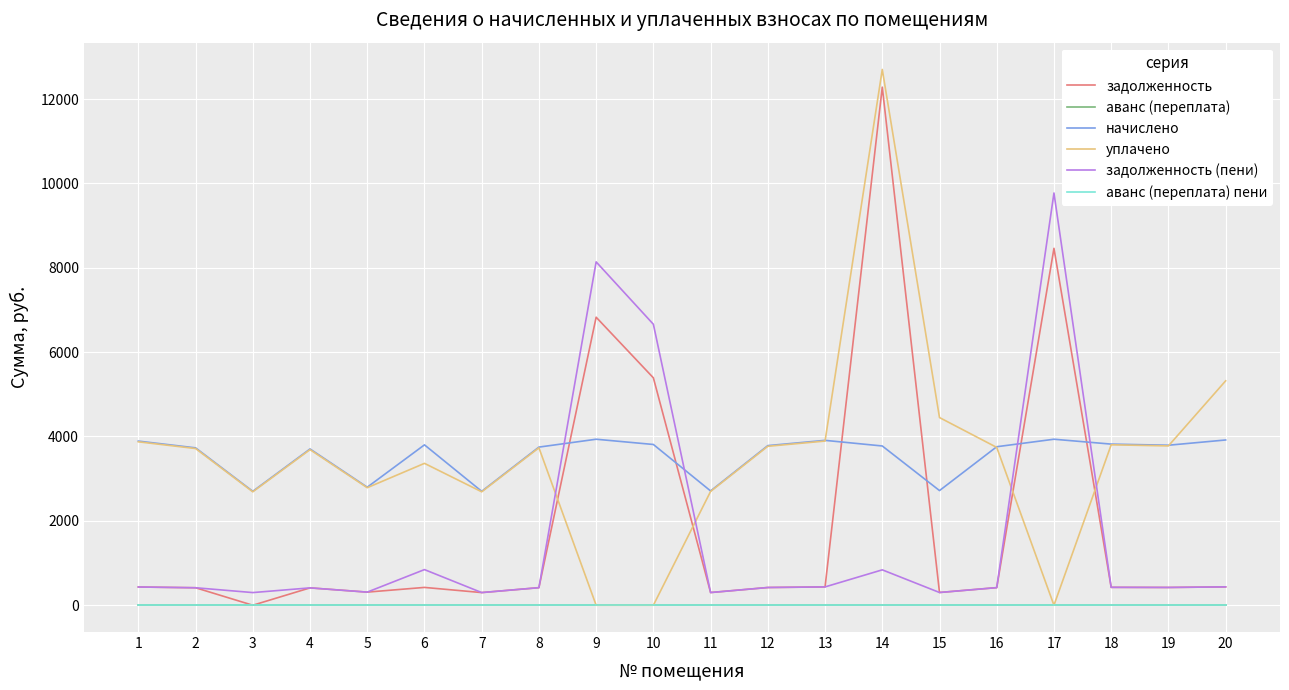

Does the chart have visible grid lines?

Yes